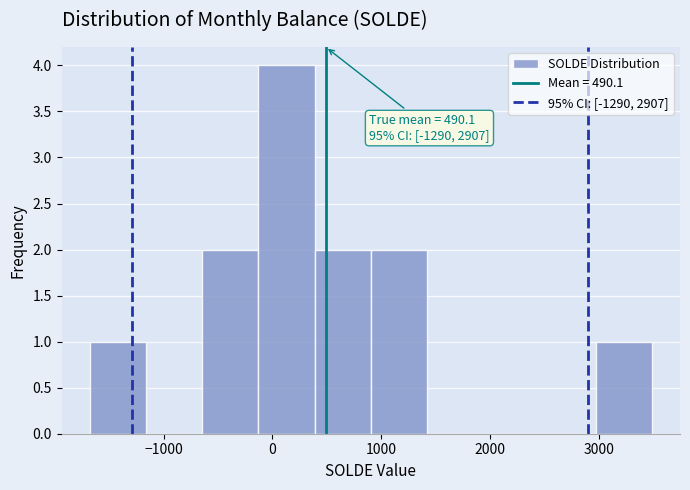

Over which range of the x-axis is the bar tallest?

-100 to 400